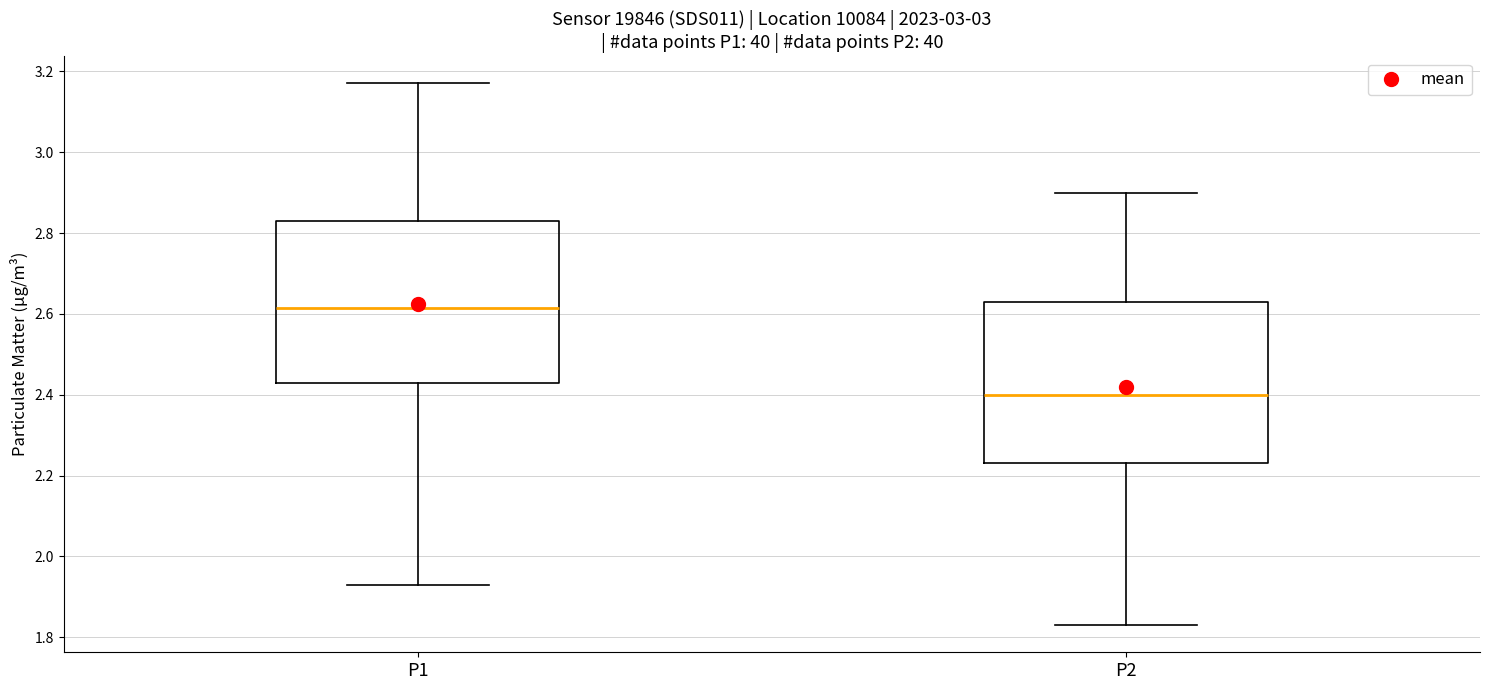

Where is the upper edge of the box for P2 on the y-axis? The values are not printed on the chart, so give them approximately, as read against the axis.

2.64